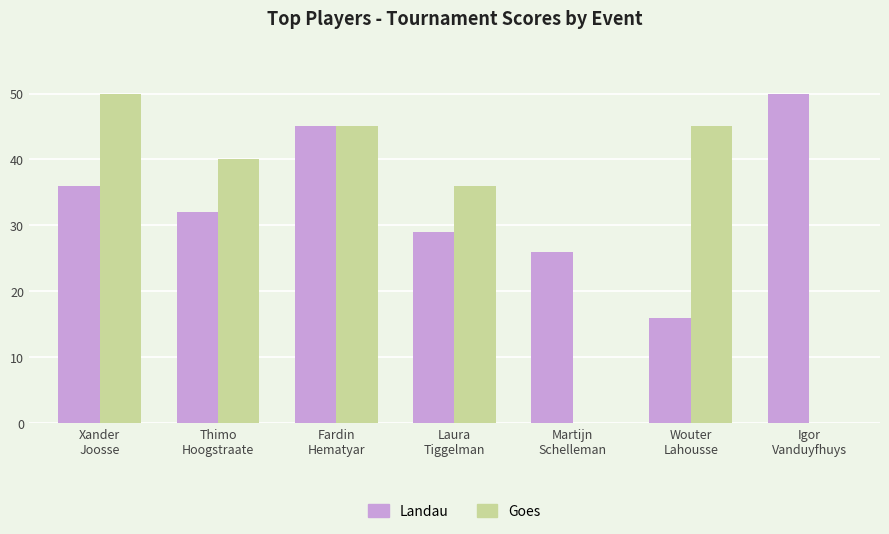

Reading left to right, extract all data points from this chart.

Landau: Xander
Joosse=36	Thimo
Hoogstraate=32	Fardin
Hematyar=45	Laura
Tiggelman=29	Martijn
Schelleman=26	Wouter
Lahousse=16	Igor
Vanduyfhuys=50
Goes: Xander
Joosse=50	Thimo
Hoogstraate=40	Fardin
Hematyar=45	Laura
Tiggelman=36	Martijn
Schelleman=0	Wouter
Lahousse=45	Igor
Vanduyfhuys=0